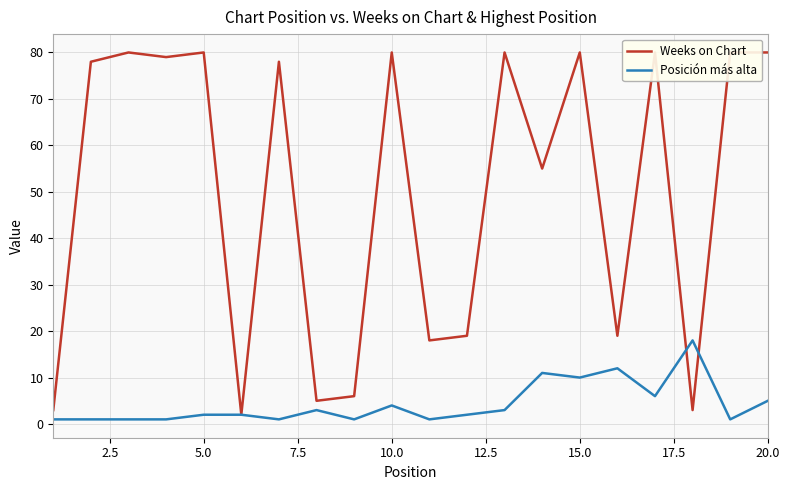

Reading left to right, list all the values displayed in this chart.

Weeks on Chart: 3	78	80	79	80	2	78	5	6	80	18	19	80	55	80	19	80	3	80	80
Posición más alta: 1	1	1	1	2	2	1	3	1	4	1	2	3	11	10	12	6	18	1	5